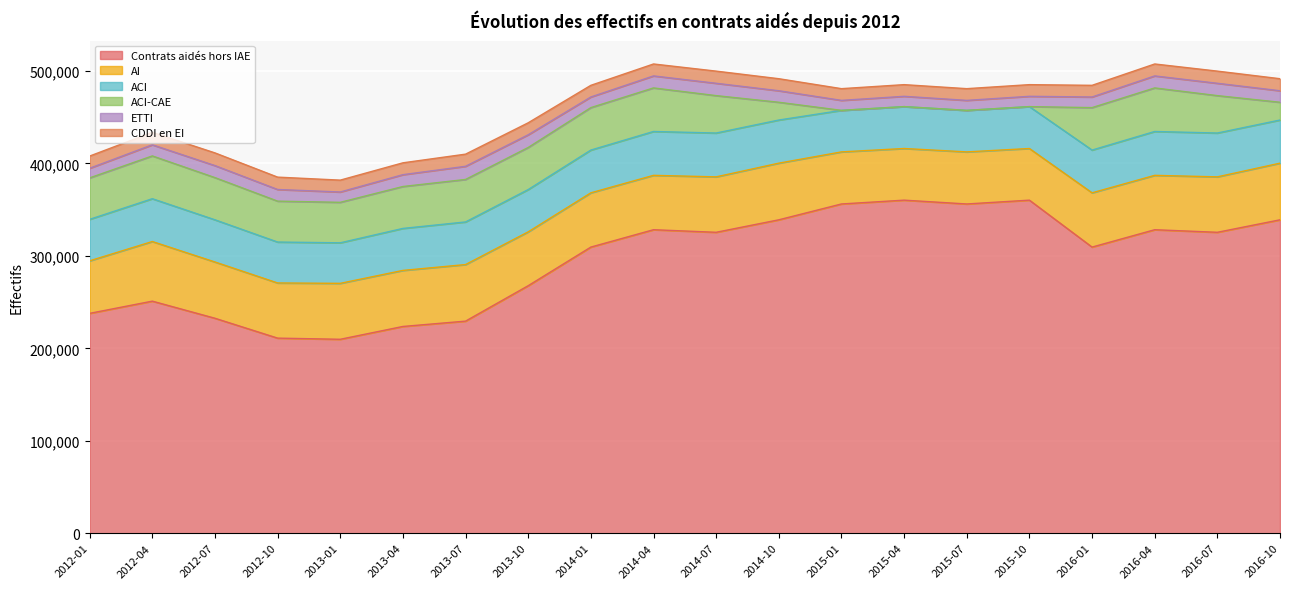

What is the highest value of the CDDI en EI series?

13729